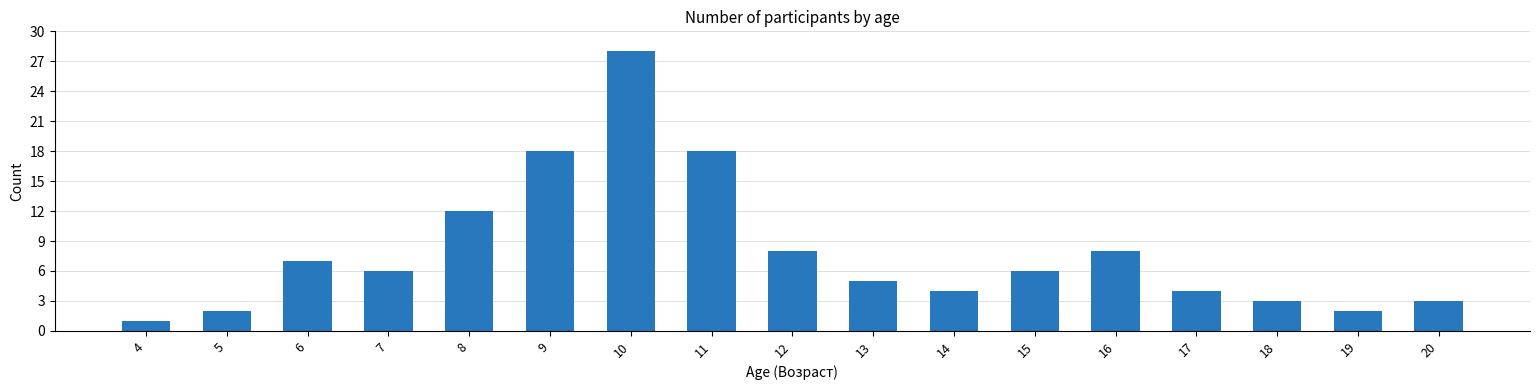

At which label does the data first exceed 6?

6